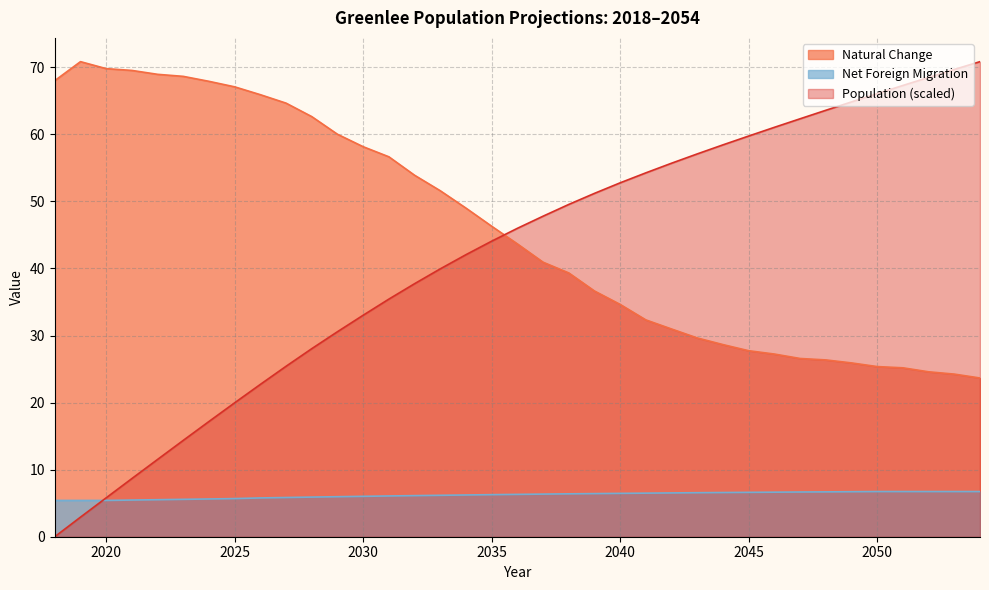

What is the difference between the maximum and minimum values in the Natural Change series?

47.2